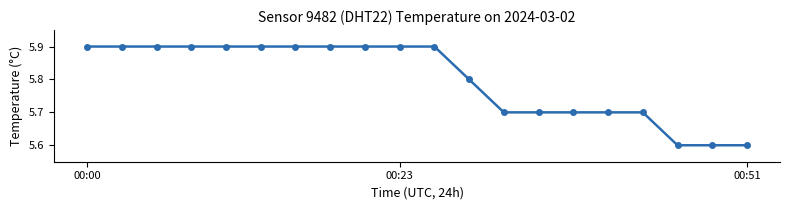

What is the greatest value displayed?

5.9